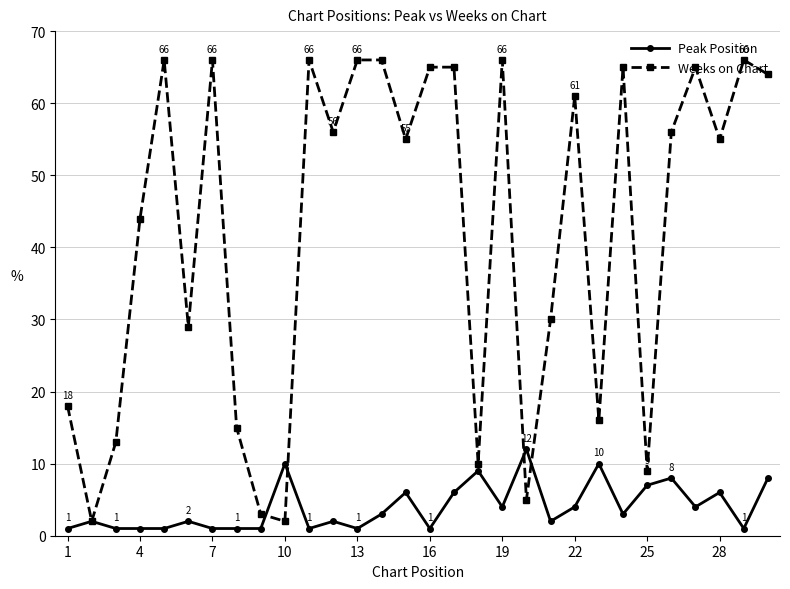

Which series has the largest total across all categories?

Weeks on Chart